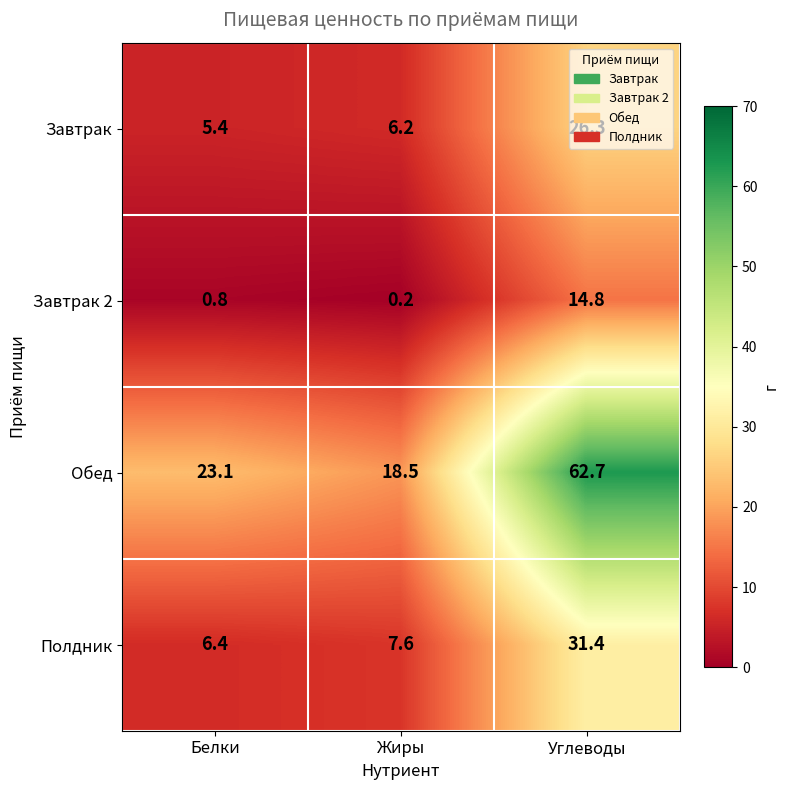

What is the difference between the highest and lowest values at Жиры?

18.3